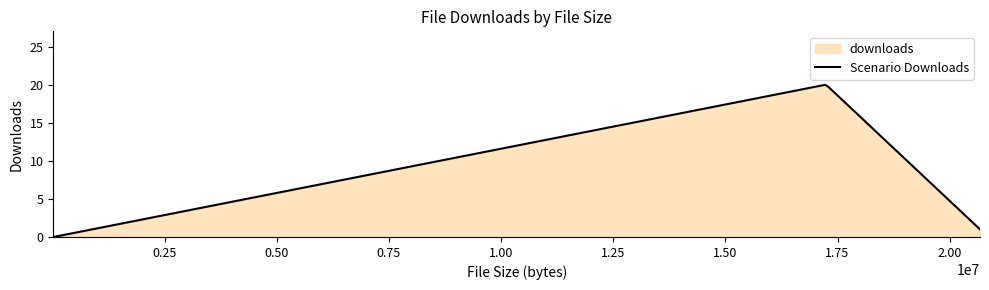

The value at dados.gov-5-apoio-executado-pt2020-1-.xlsx is -10. True or false?

False